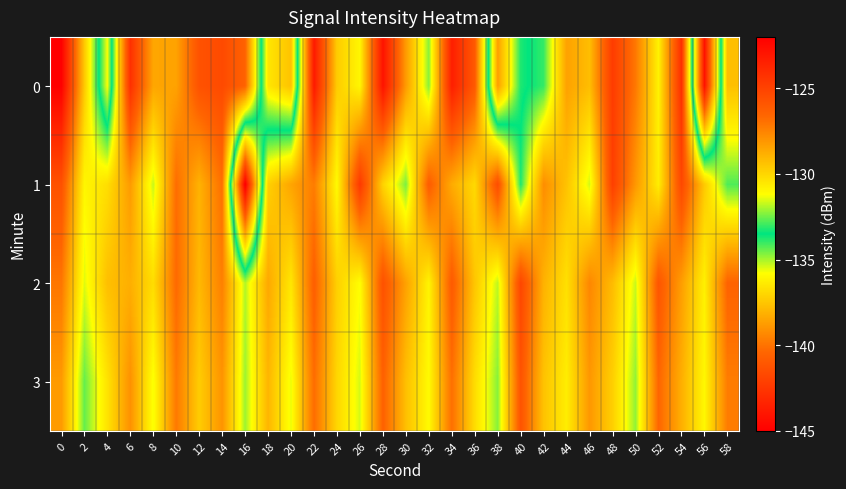

What is the total value across all series at 4?

-525.7